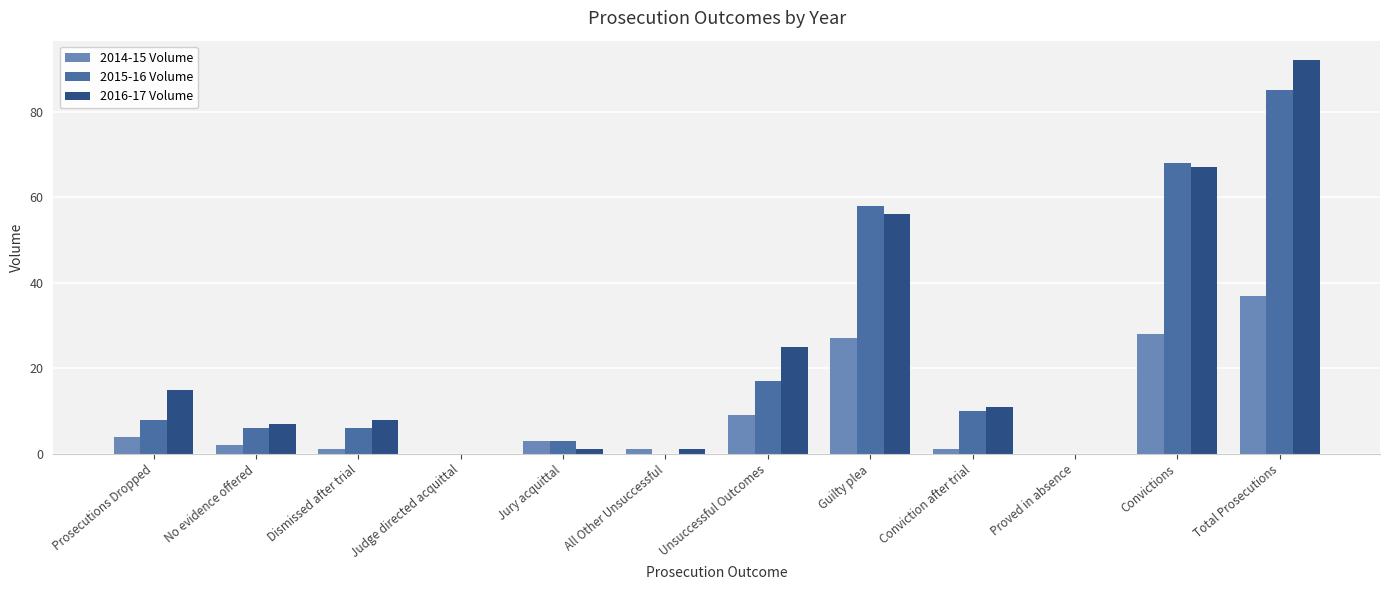

Where is 2015-16 Volume nearest to the value 42?

Guilty plea